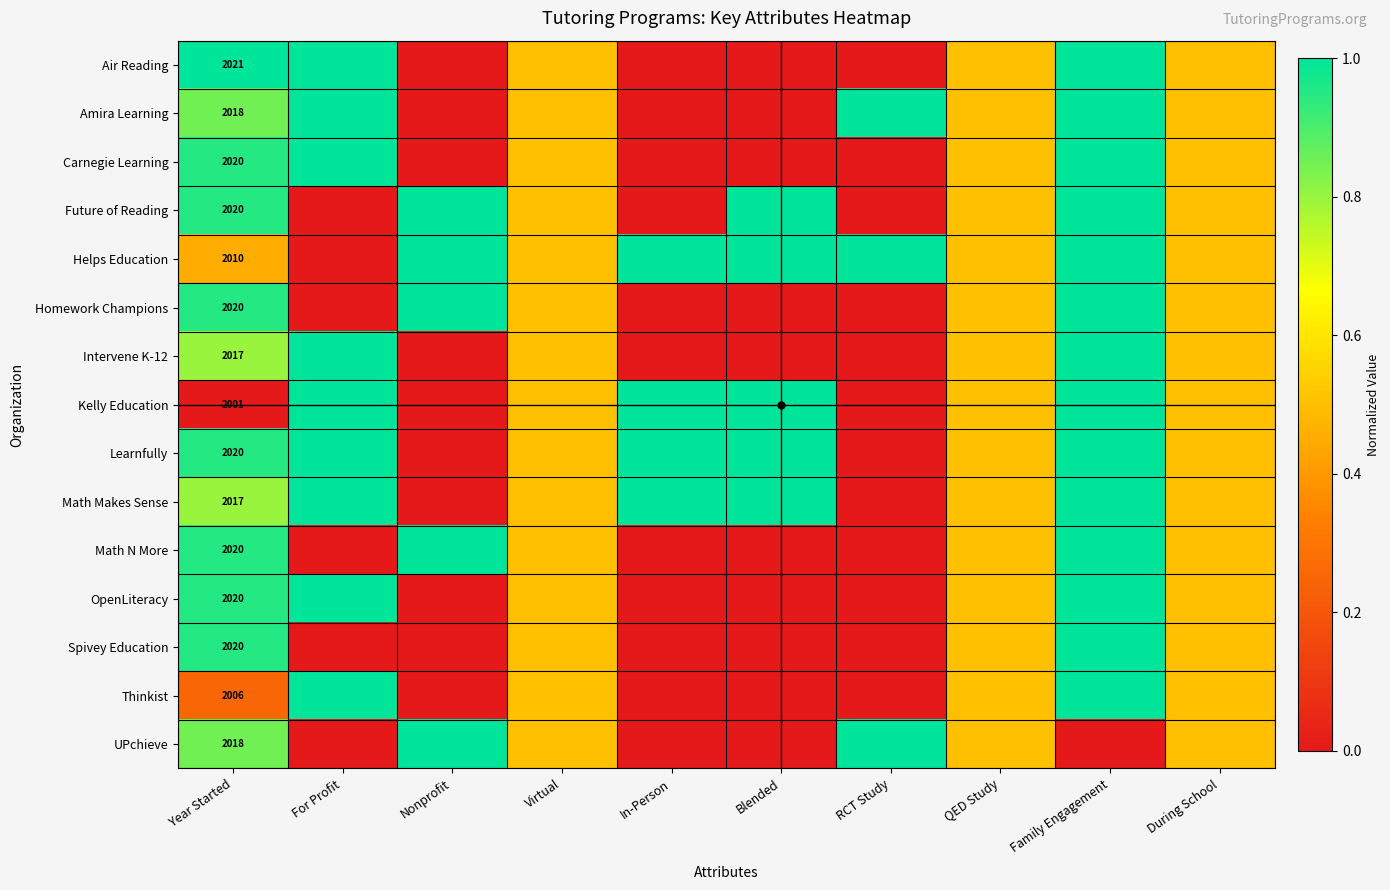

The value of Amira Learning at Blended is -0.7. True or false?

False